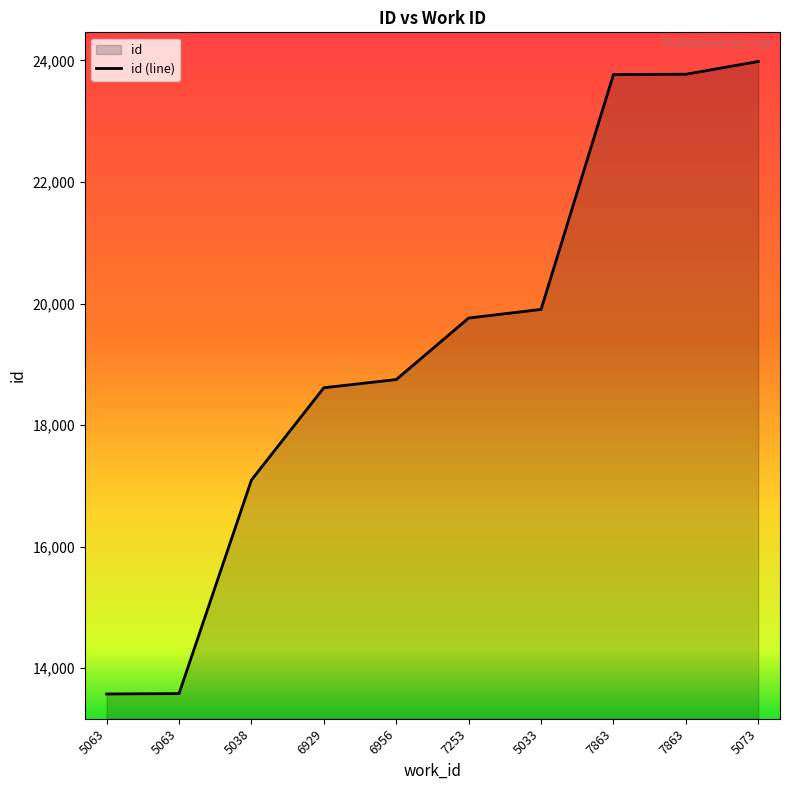

True or false: the data shows 13577 at 5063.

True